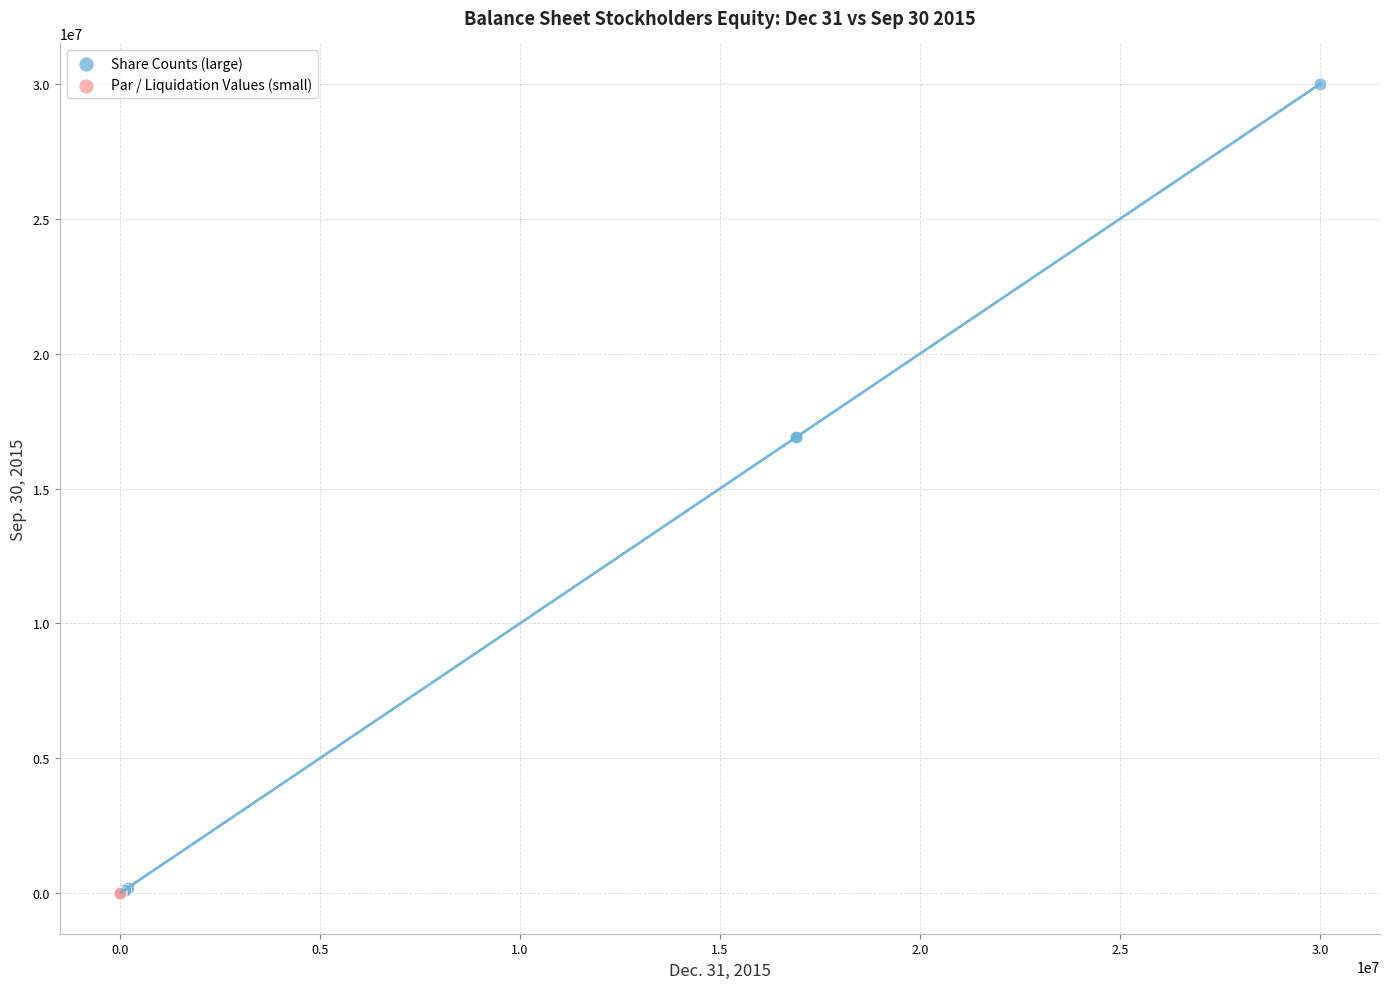

What are all the series names shown in the legend?

Share Counts (large), Par / Liquidation Values (small)